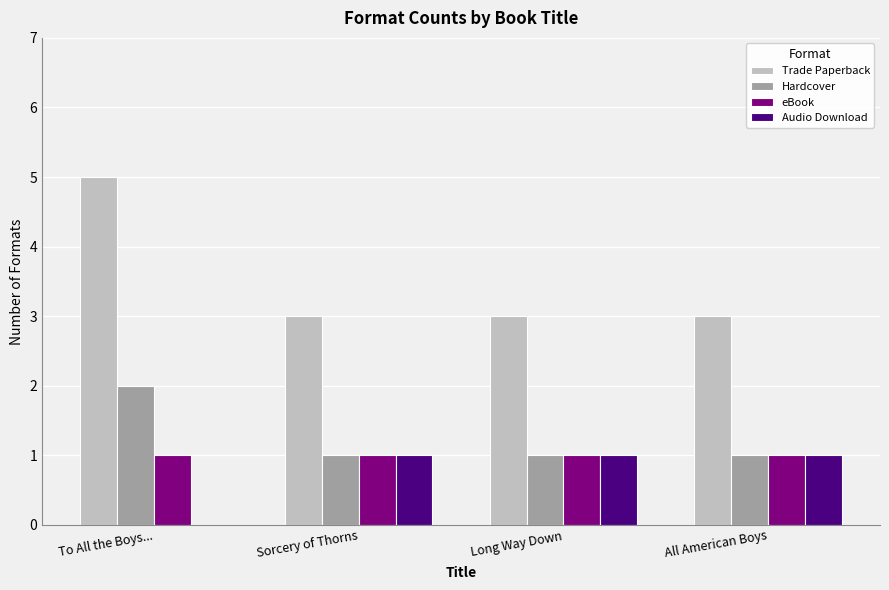

What is the sum of all Audio Download values?

3